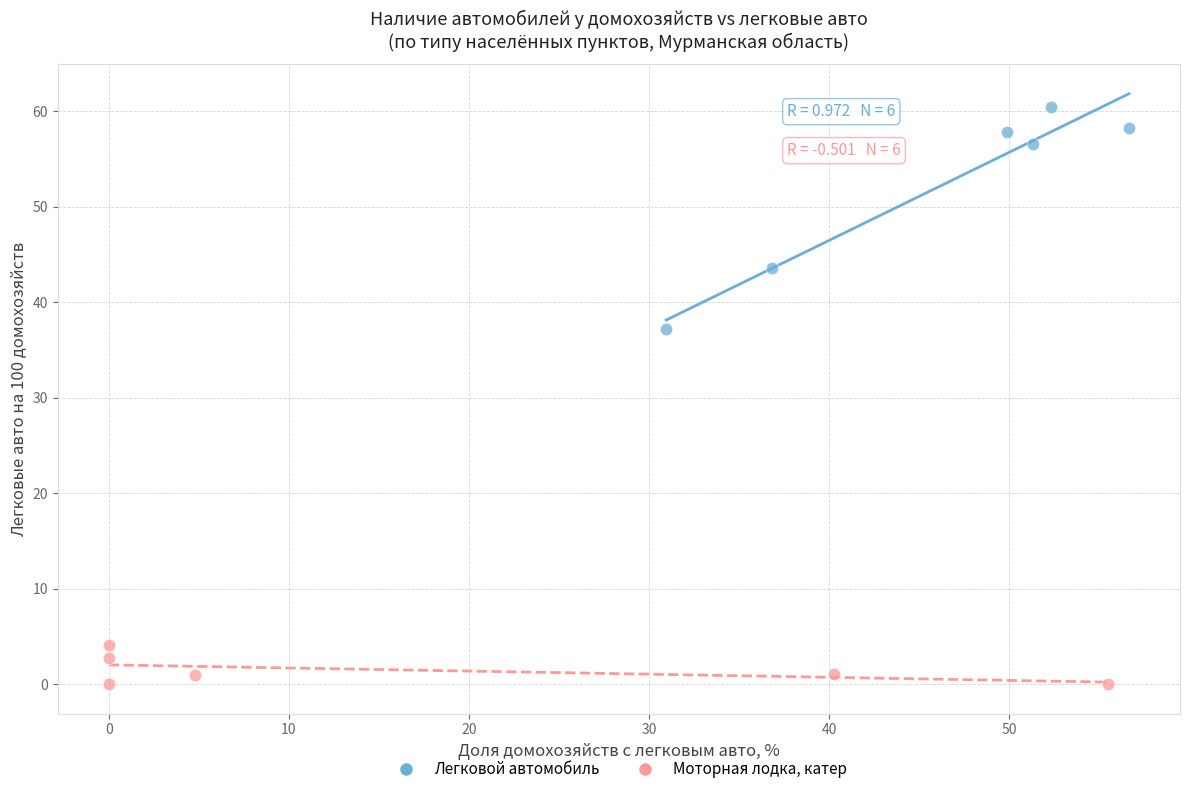

Which series contains the lowest Y value?

Моторная лодка, катер